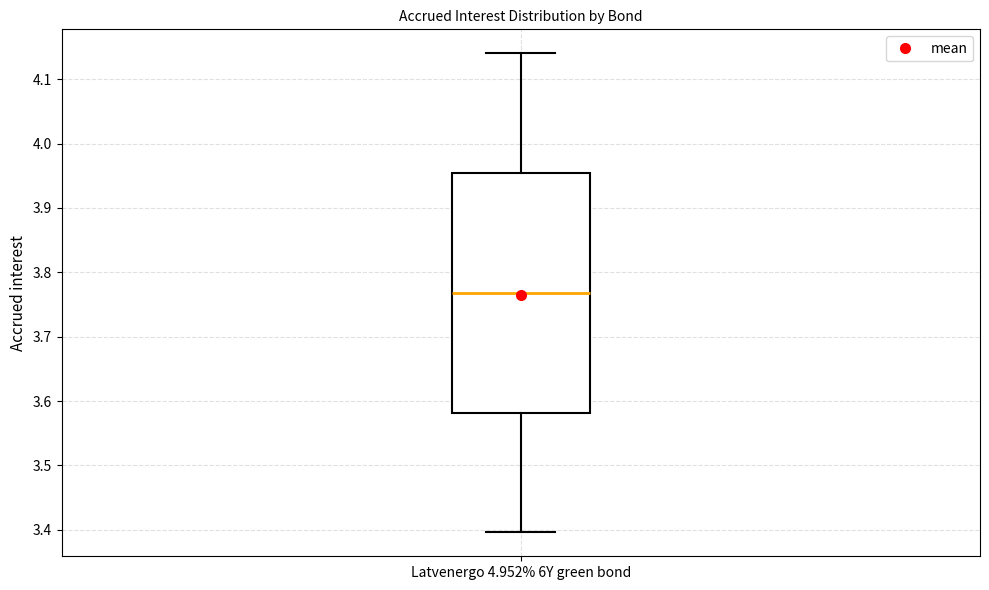

Read this box plot against the y-axis: the position of the median line, the range covered by the box, and the ends of both whiskers. The values are not printed on the chart, so give them approximately, as read against the axis.

median 3.77, box 3.58 to 3.95, whiskers 3.40 to 4.14